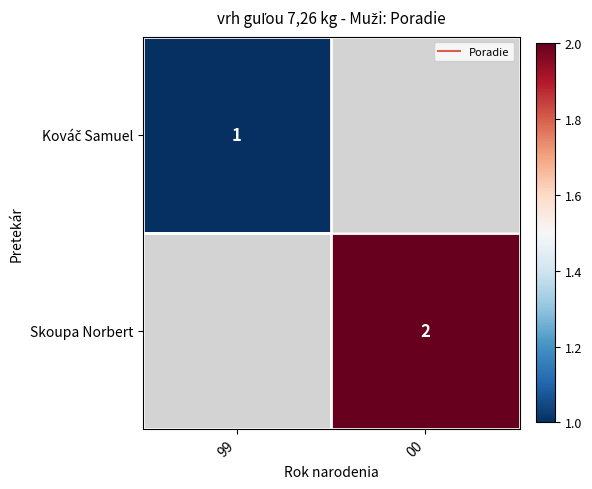

Rank the categories by Kováč Samuel value from highest to lowest.

99, 00